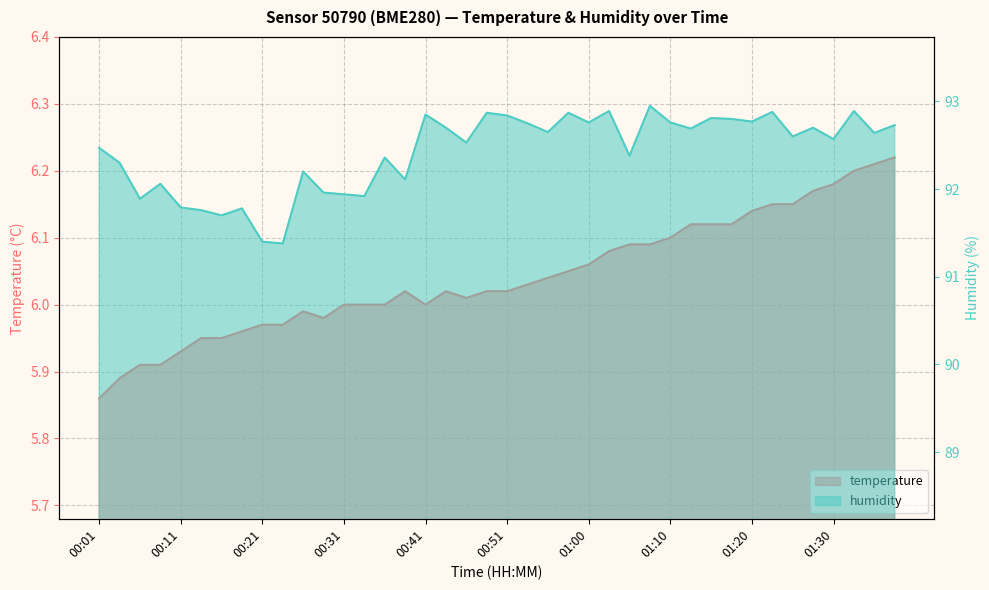

What is the greatest value displayed?

93.0